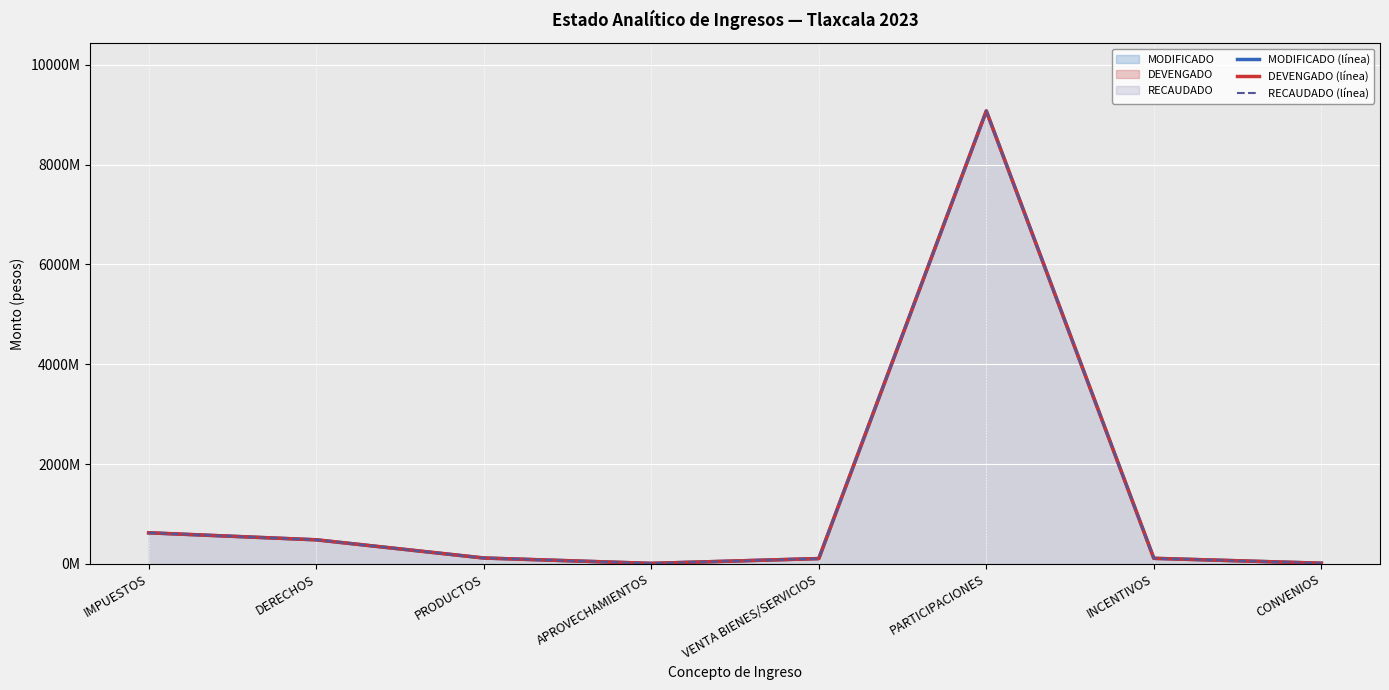

True or false: MODIFICADO (línea) and DEVENGADO (línea) cross at least once.

False